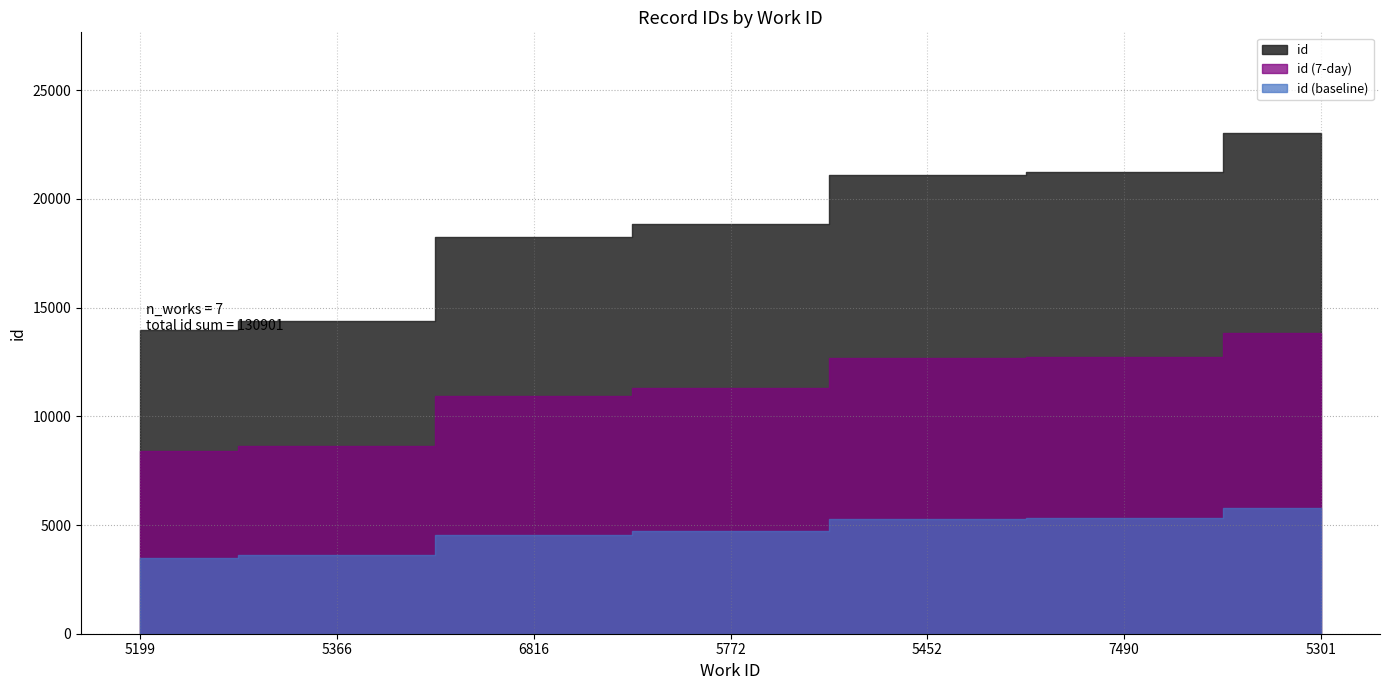

What is the label of the 6th point from the left?

7490